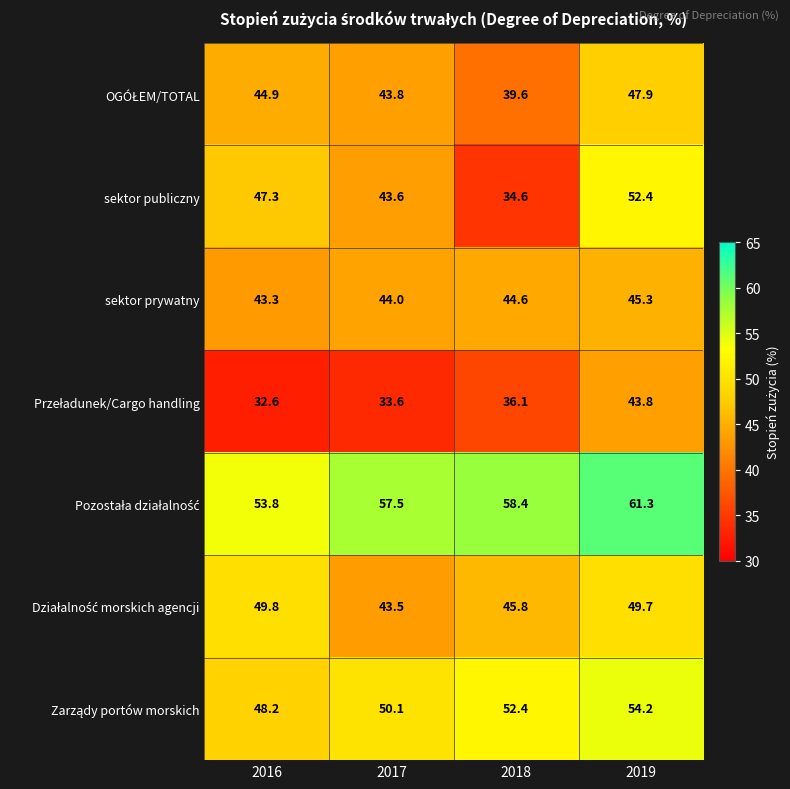

Is the value of sektor prywatny at 2019 greater than the value of sektor publiczny at 2019?

No